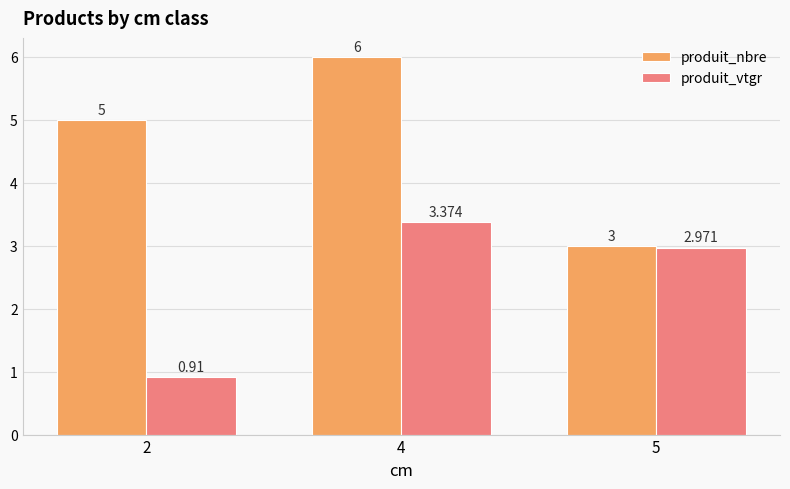

What value does the produit_nbre series have at 4?

6.0